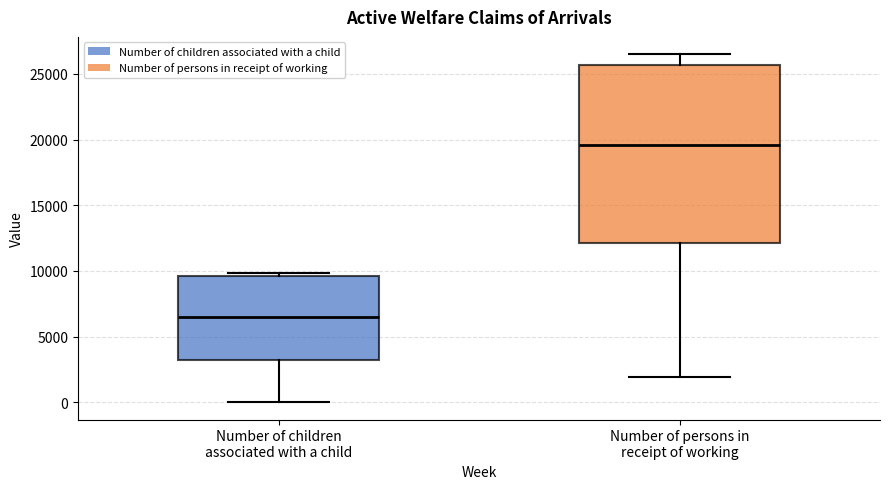

Reading left to right, read every box against the y-axis: the position of its median line, the range the box covers, and the ends of its whiskers. The values are not printed on the chart, so give them approximately, as read against the axis.

Number of children associated with a child: median 6500, box 3000 to 9500, whiskers 0 to 10000
Number of persons in receipt of working: median 19500, box 12000 to 25500, whiskers 2000 to 26500